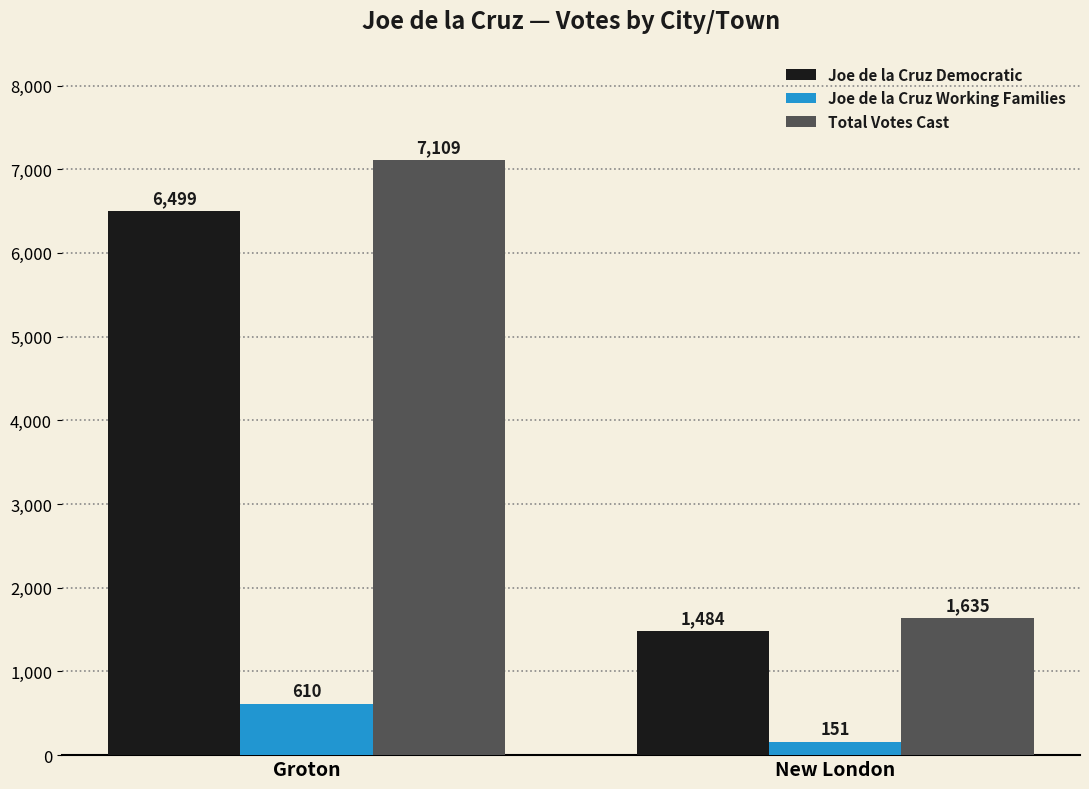

Which category has the highest value in the Total Votes Cast series?

Groton